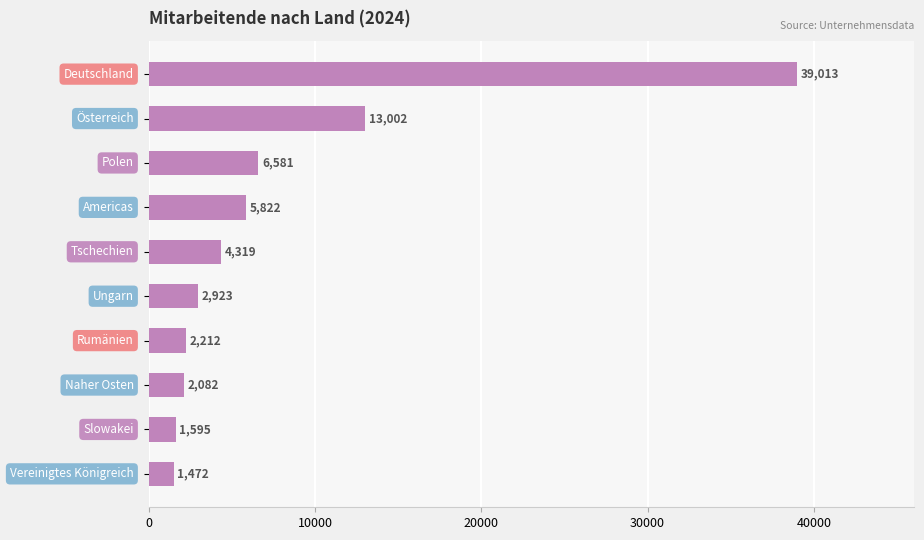

Are the bars horizontal?

Yes